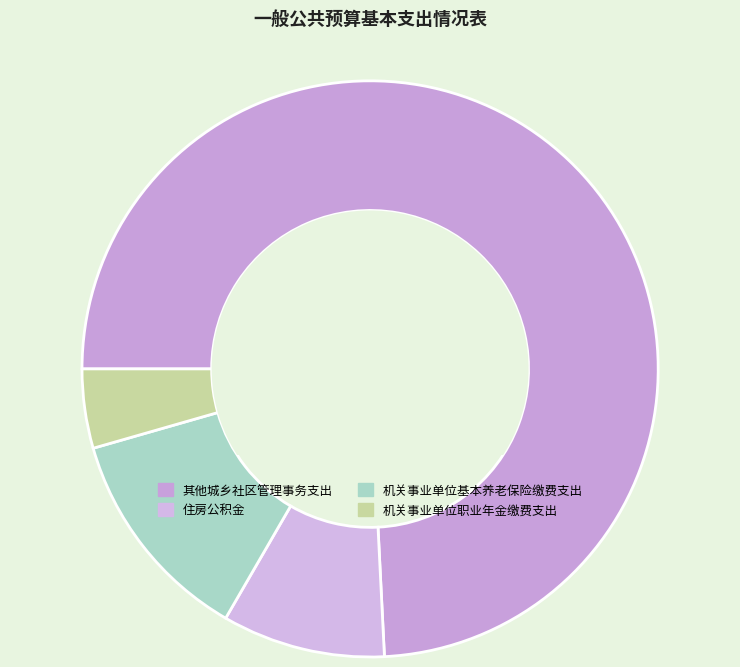

Count the number of slices in the pie.

4